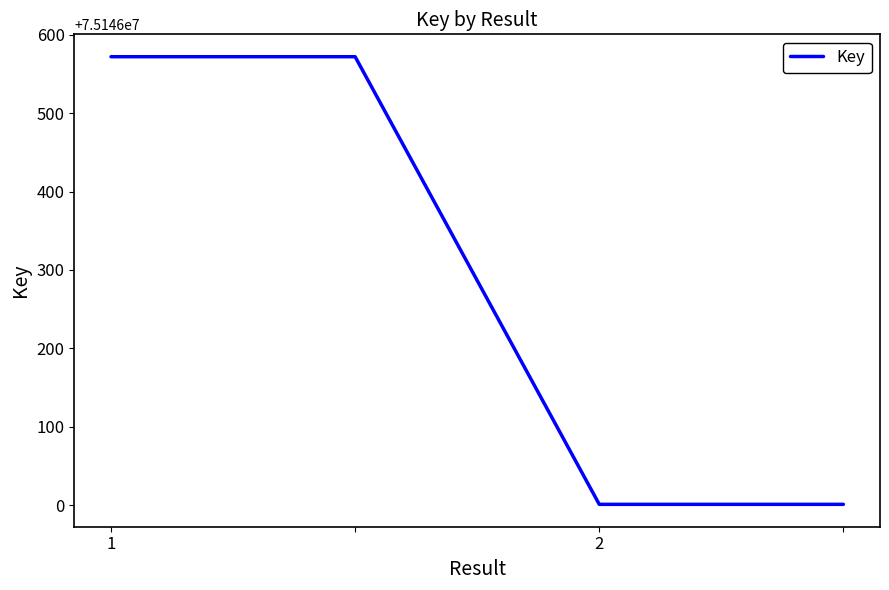

What is the difference between the second highest and minimum values?

571